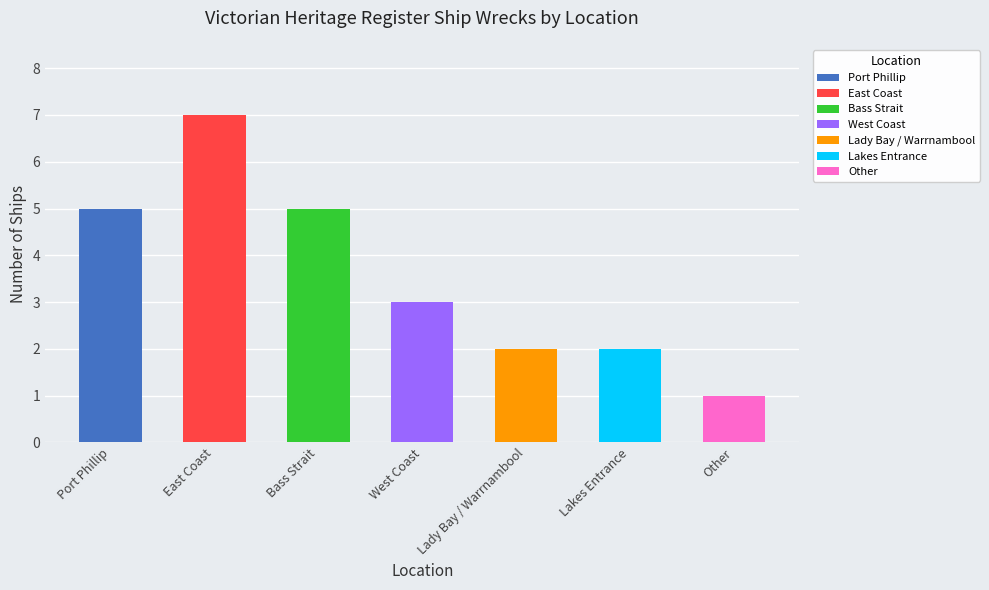

What is the value of the 2nd bar from the left?

7